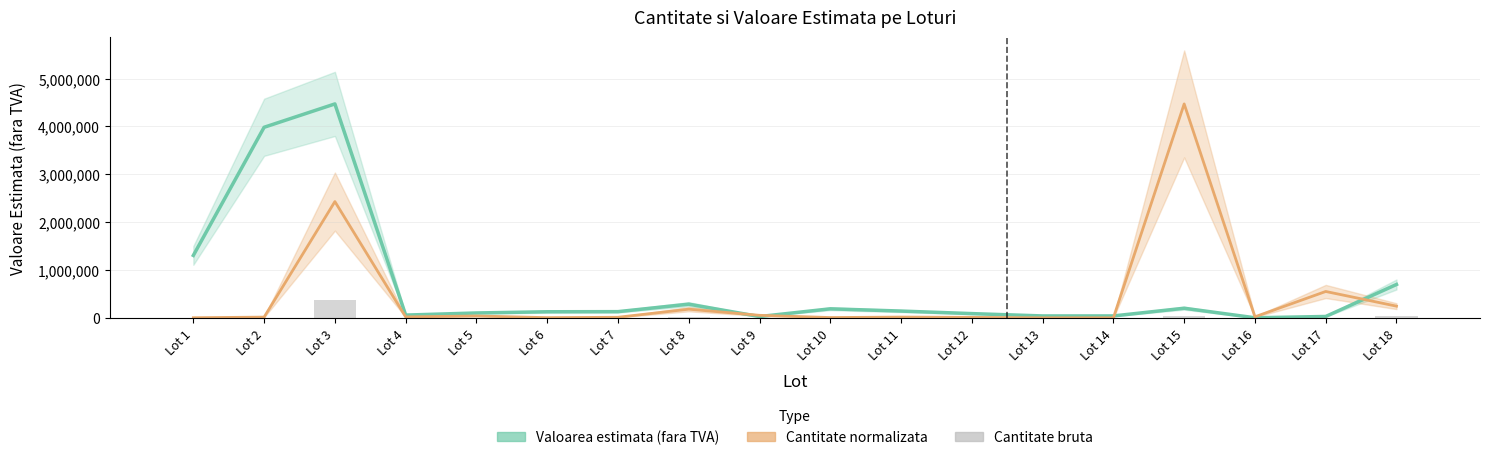

At which label is Valoarea estimata (fara TVA) closest to 2235504?

Lot 1